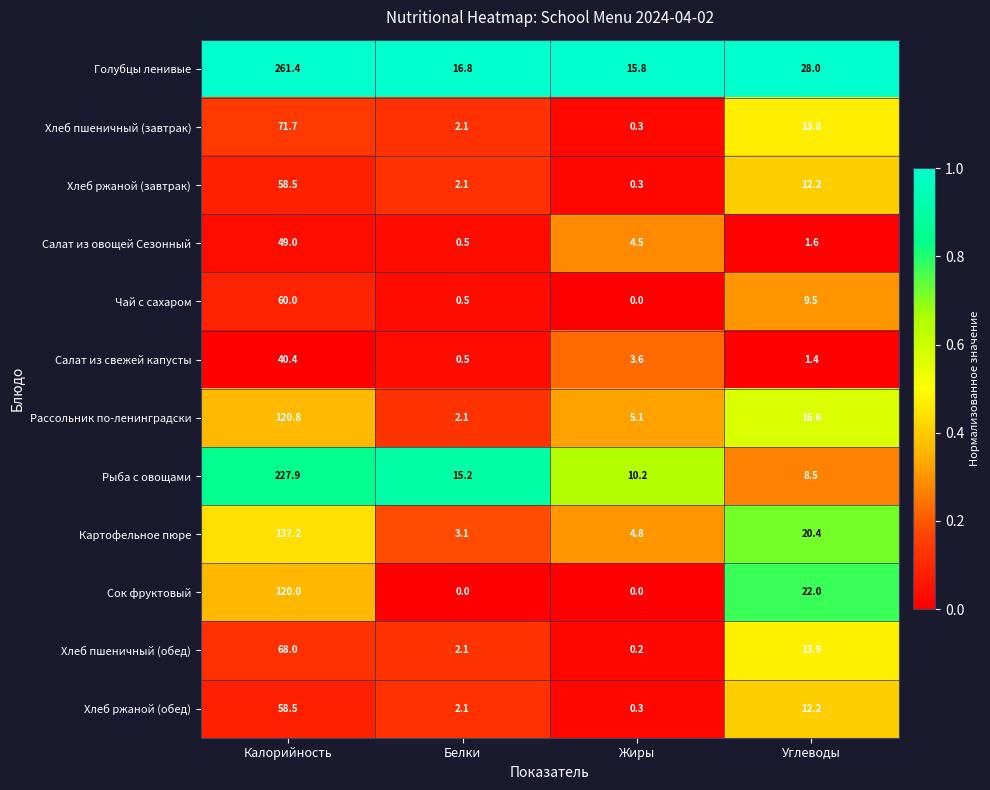

Rank the categories by Хлеб ржаной (завтрак) value from lowest to highest.

Жиры, Белки, Углеводы, Калорийность